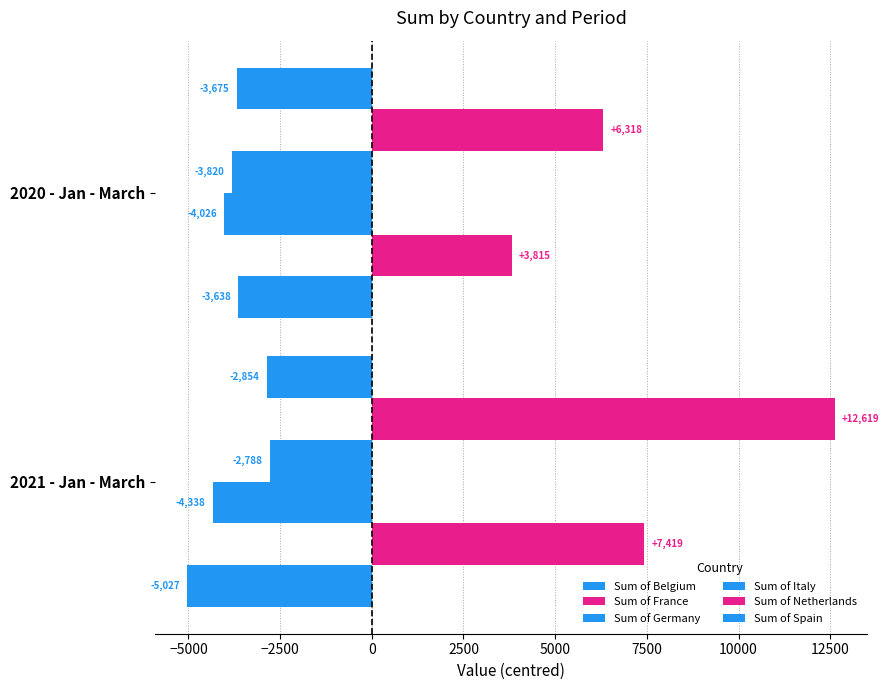

How many categories are shown in the chart?

2